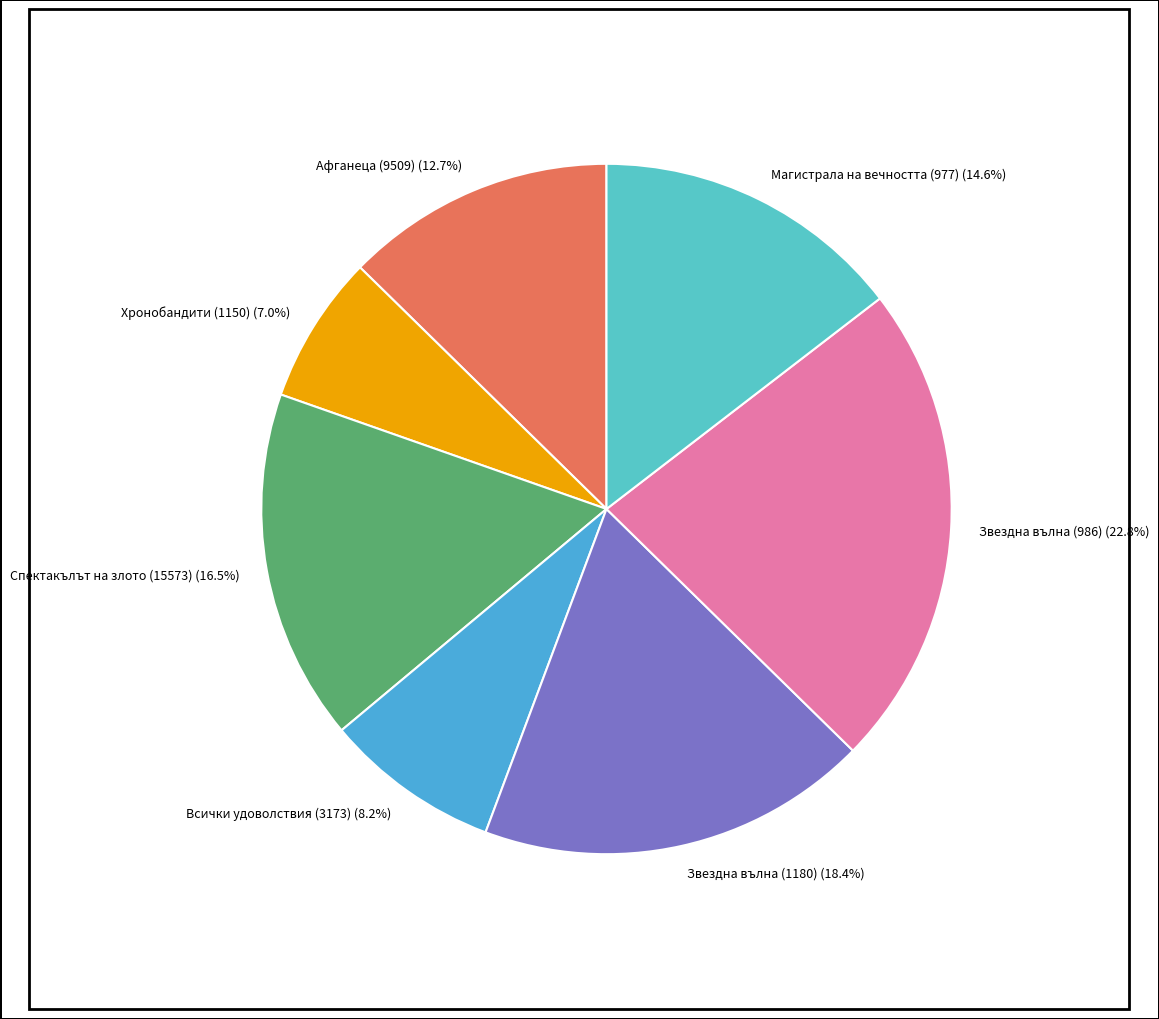

What is the ratio of the value at Спектакълът на злото (15573) to the value at Магистрала на вечността (977)?

1.1